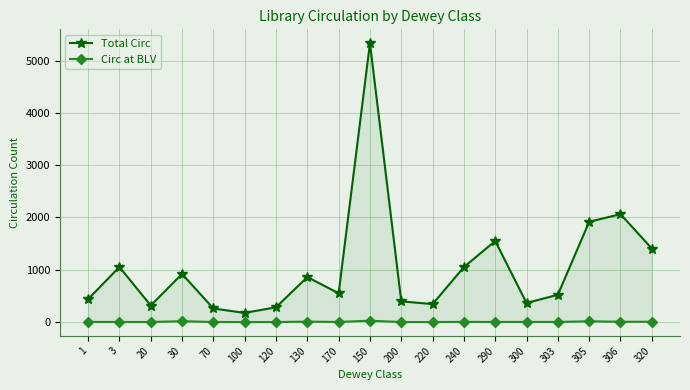

How many values in the Total Circ series exceed 550?

9